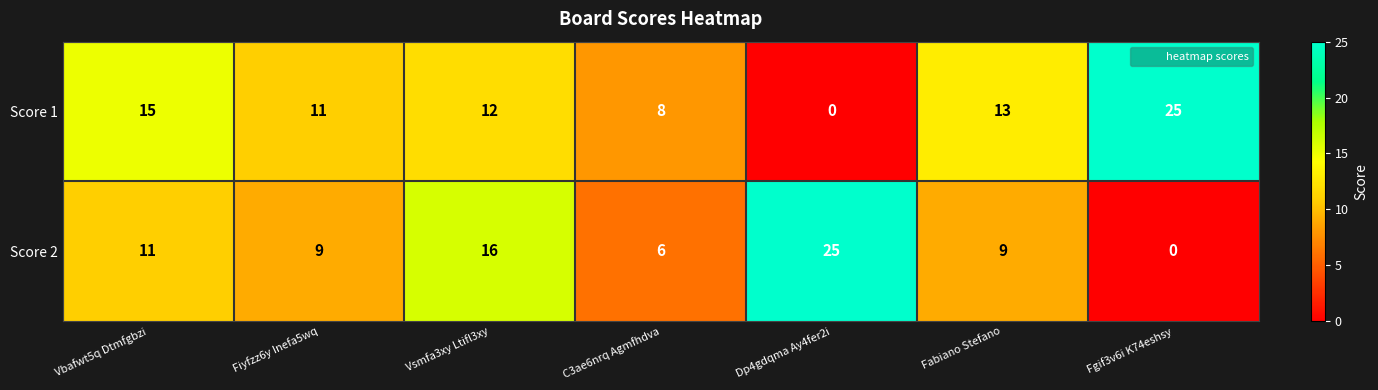

True or false: Score 2 has a value of 9 at Fabiano Stefano.

True